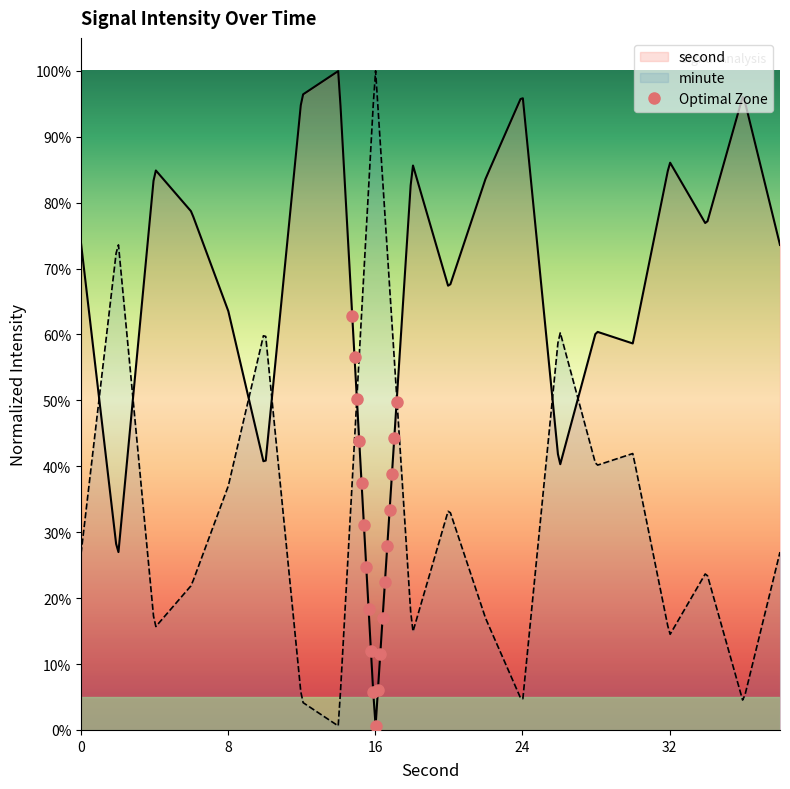

What is the difference between the maximum and second lowest values?

0.6